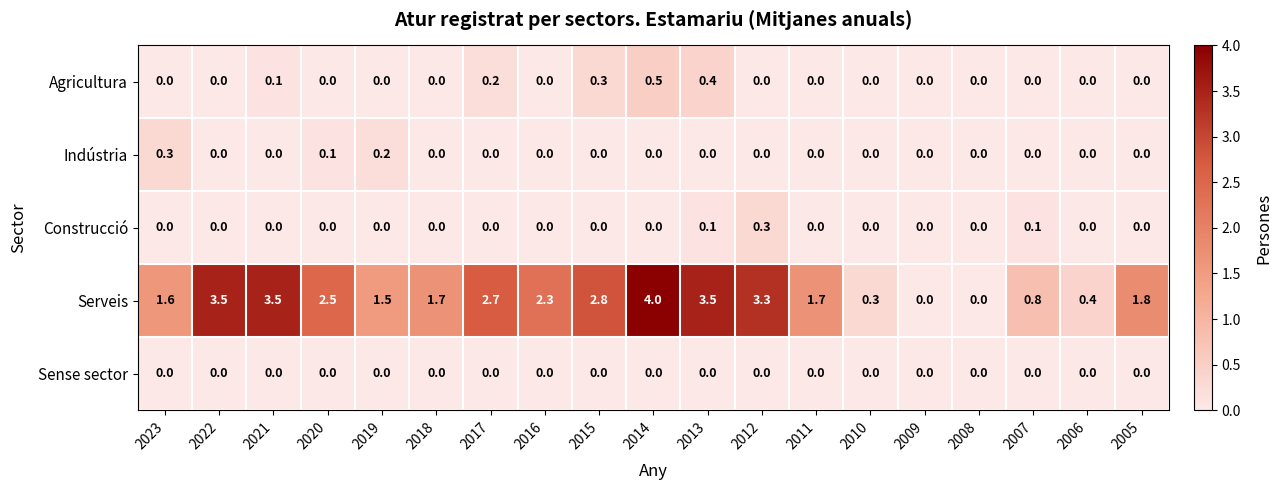

What is the average value of the Serveis series?

2.0